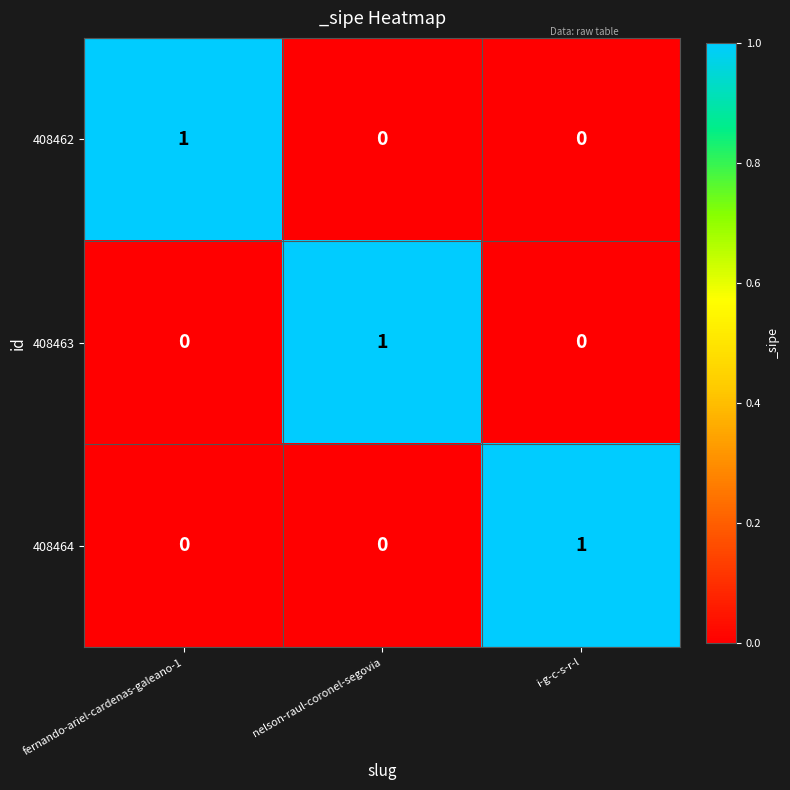

Is it true that 408462 equals 0 at nelson-raul-coronel-segovia?

True